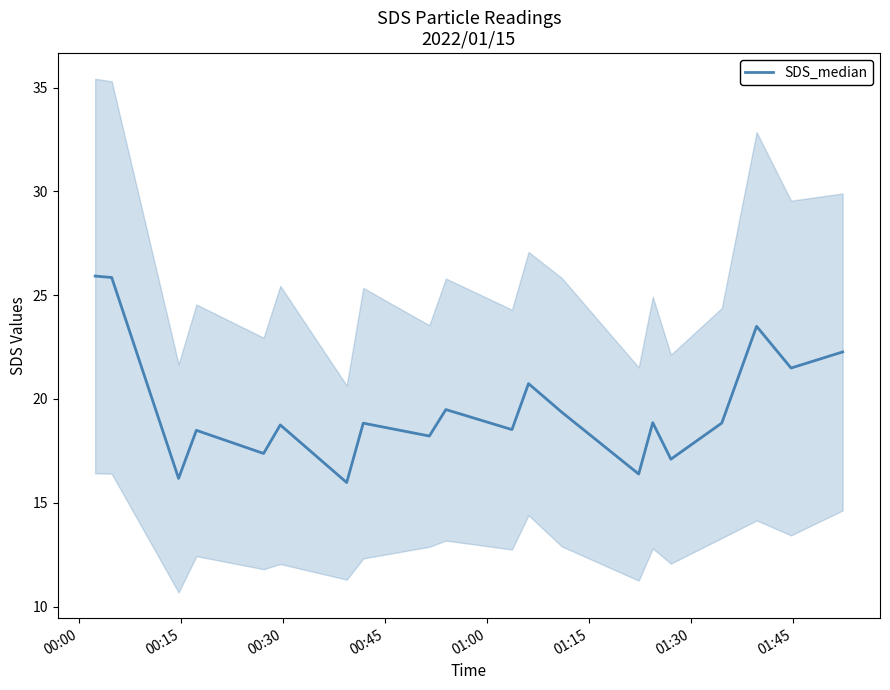

What is the value of the 2nd point from the left?

25.8